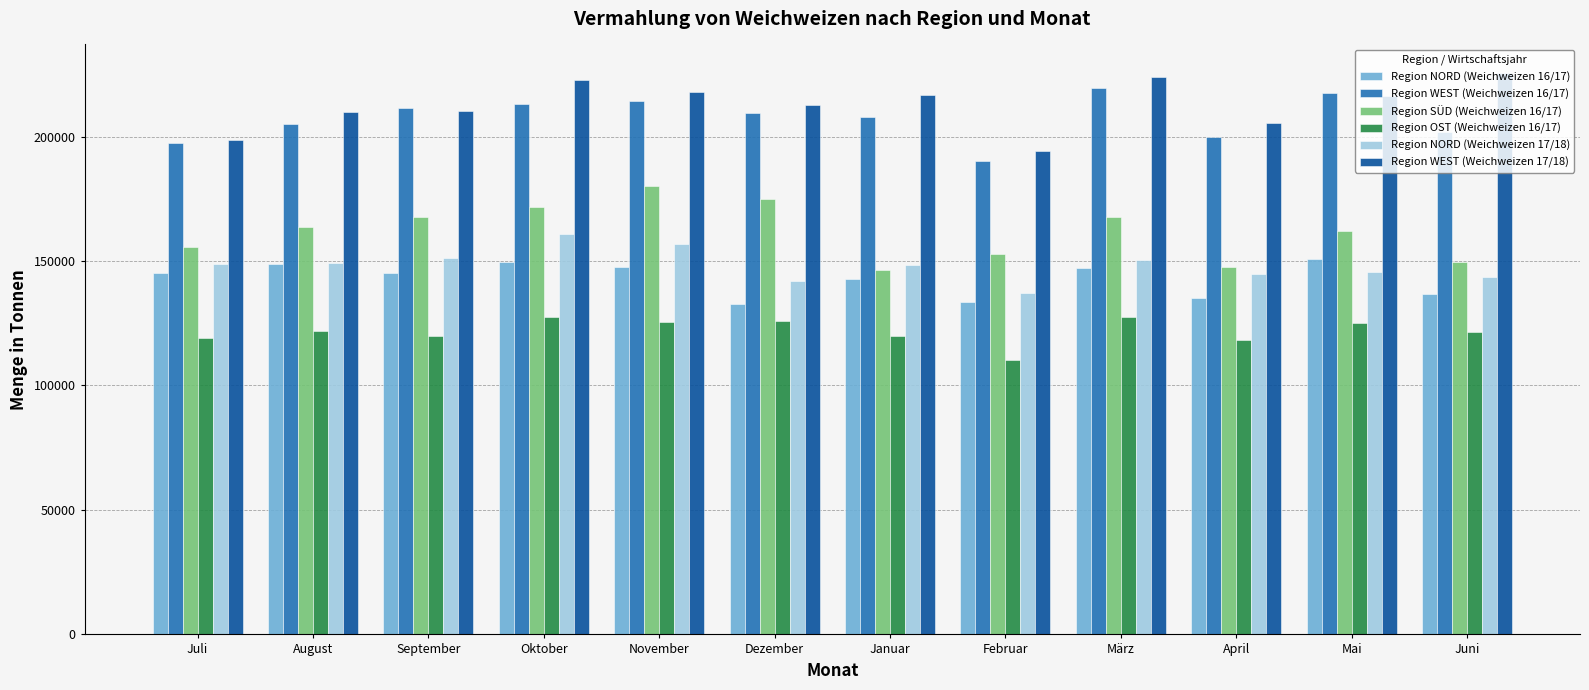

Which series has the largest range (max minus min)?

Region SÜD (Weichweizen 16/17)